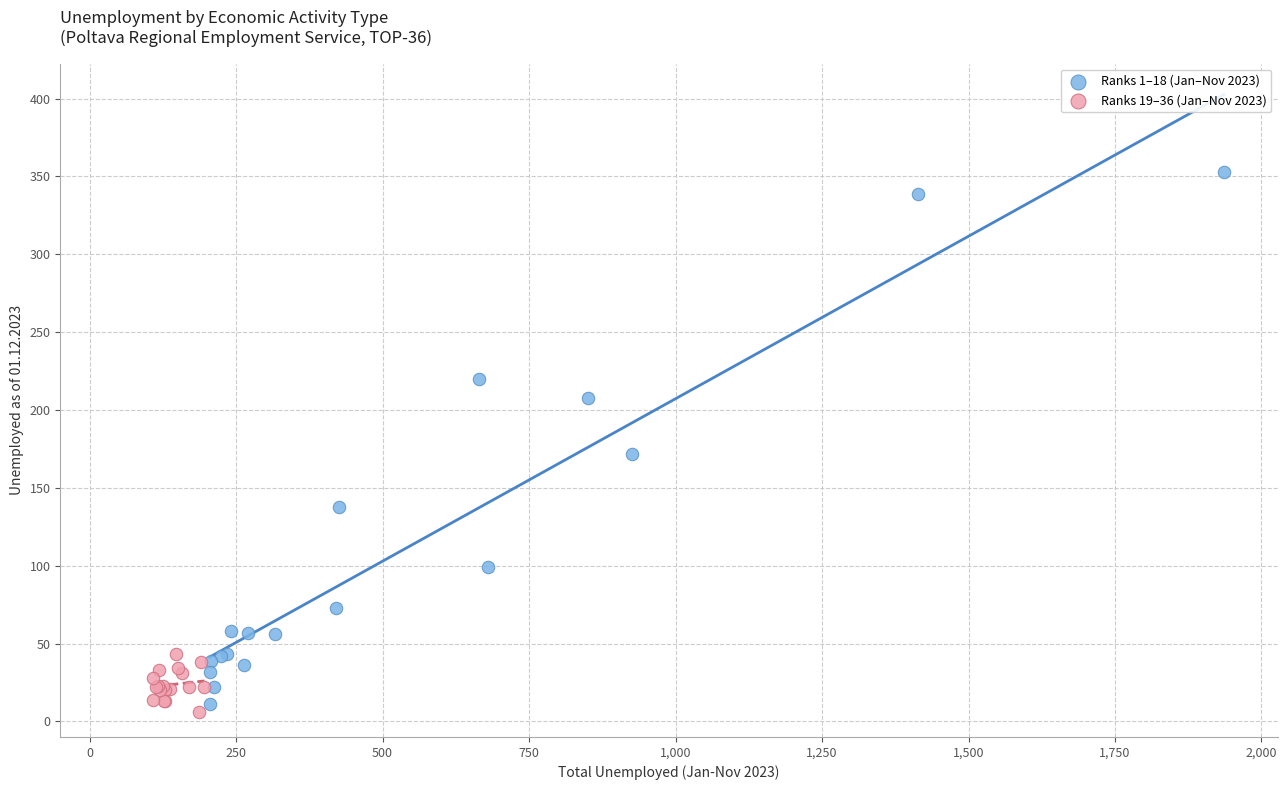

Which series reaches the minimum Y coordinate?

Ranks 19–36 (Jan–Nov 2023)